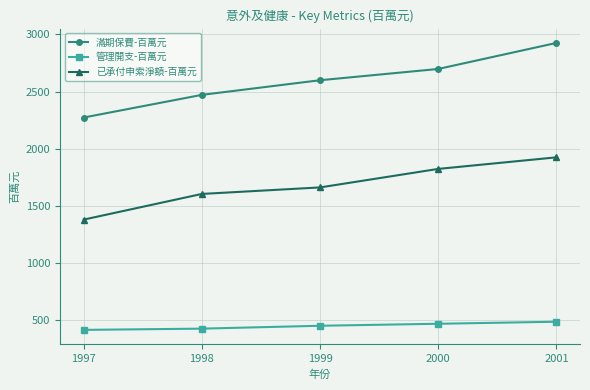

At how many categories does at least one series exceed 2292?

4